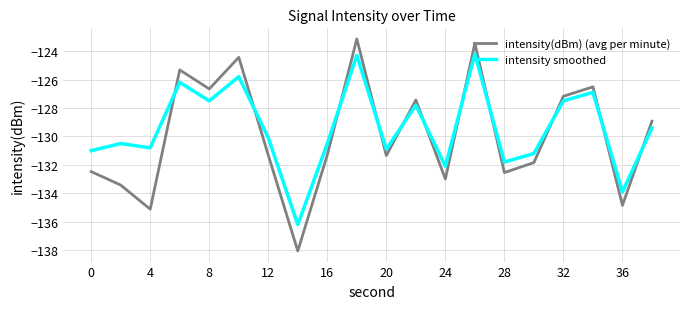

In intensity(dBm) (avg per minute), how many points are higher than both neighbors (excluding endpoints)?

6